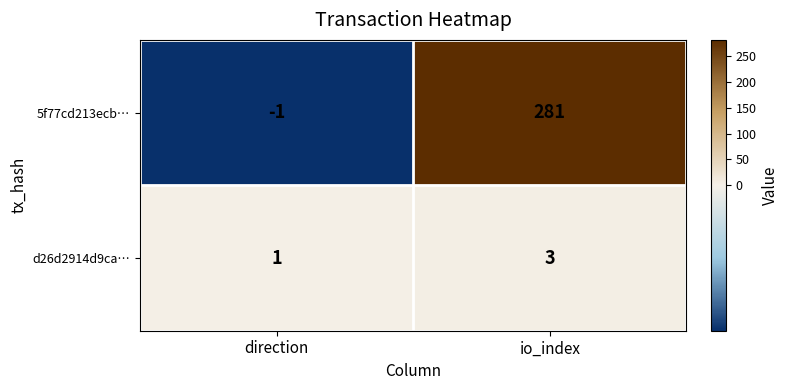

At which label does 5f77cd213ecb… reach its minimum?

direction